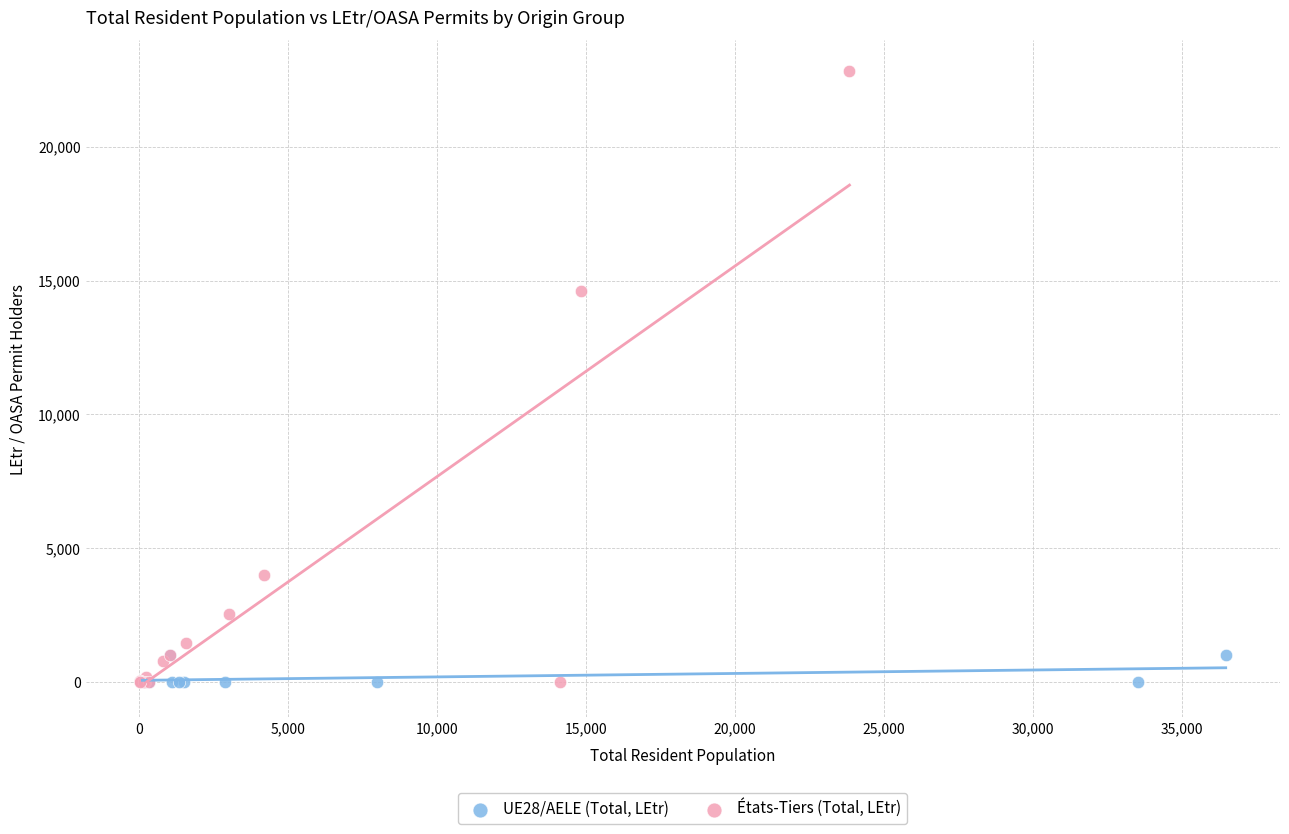

Which series has the largest Y range (max minus min)?

États-Tiers (Total, LEtr)